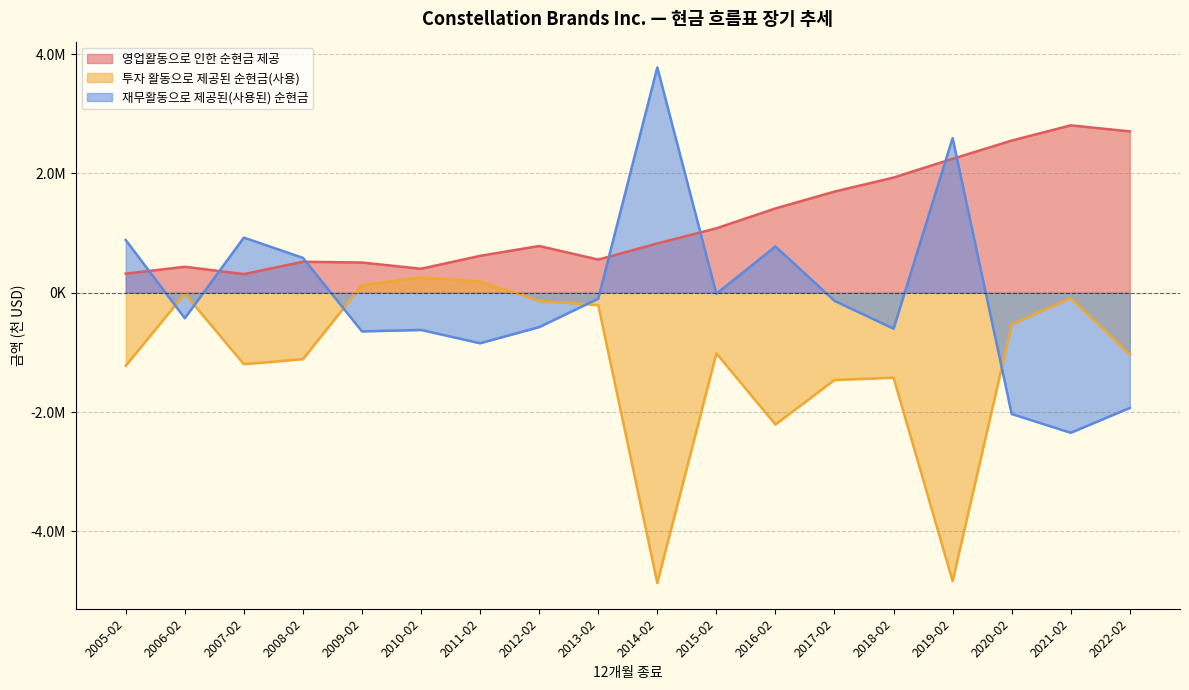

The 재무활동으로 제공된(사용된) 순현금 series shows -16400 at 2015-02. True or false?

True